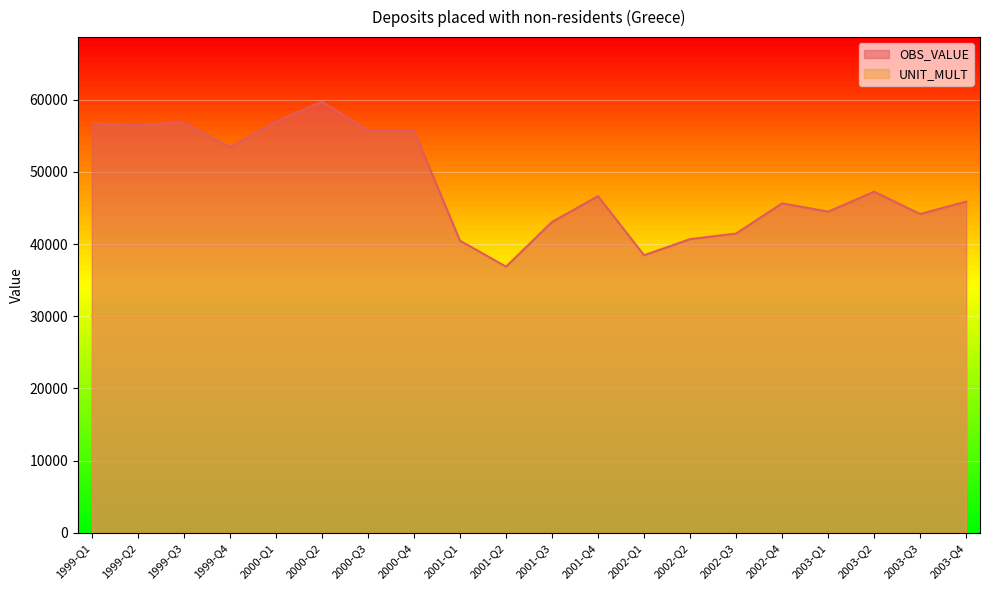

List the labels in order of value, largest first.

2000-Q2, 2000-Q1, 1999-Q3, 1999-Q1, 1999-Q2, 2000-Q3, 2000-Q4, 1999-Q4, 2003-Q2, 2001-Q4, 2003-Q4, 2002-Q4, 2003-Q1, 2003-Q3, 2001-Q3, 2002-Q3, 2002-Q2, 2001-Q1, 2002-Q1, 2001-Q2